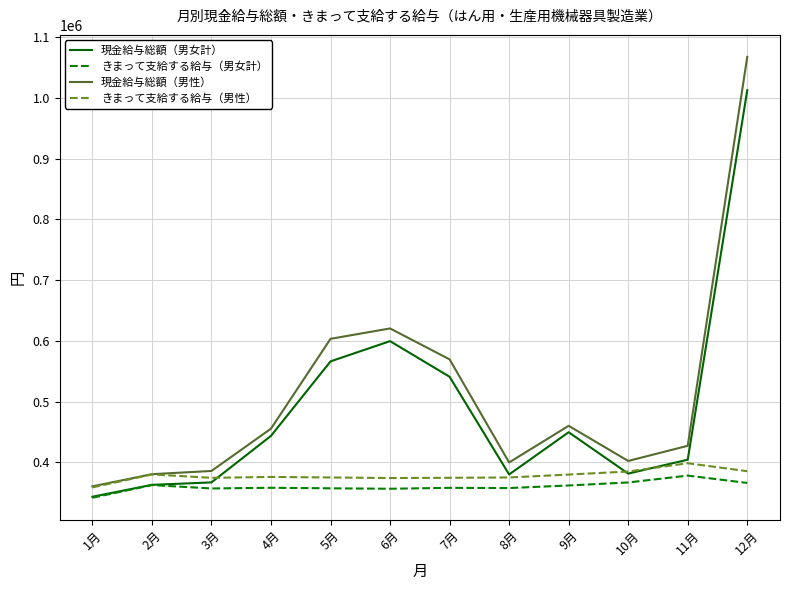

What is the lowest value of the 現金給与総額（男性） series?

360618